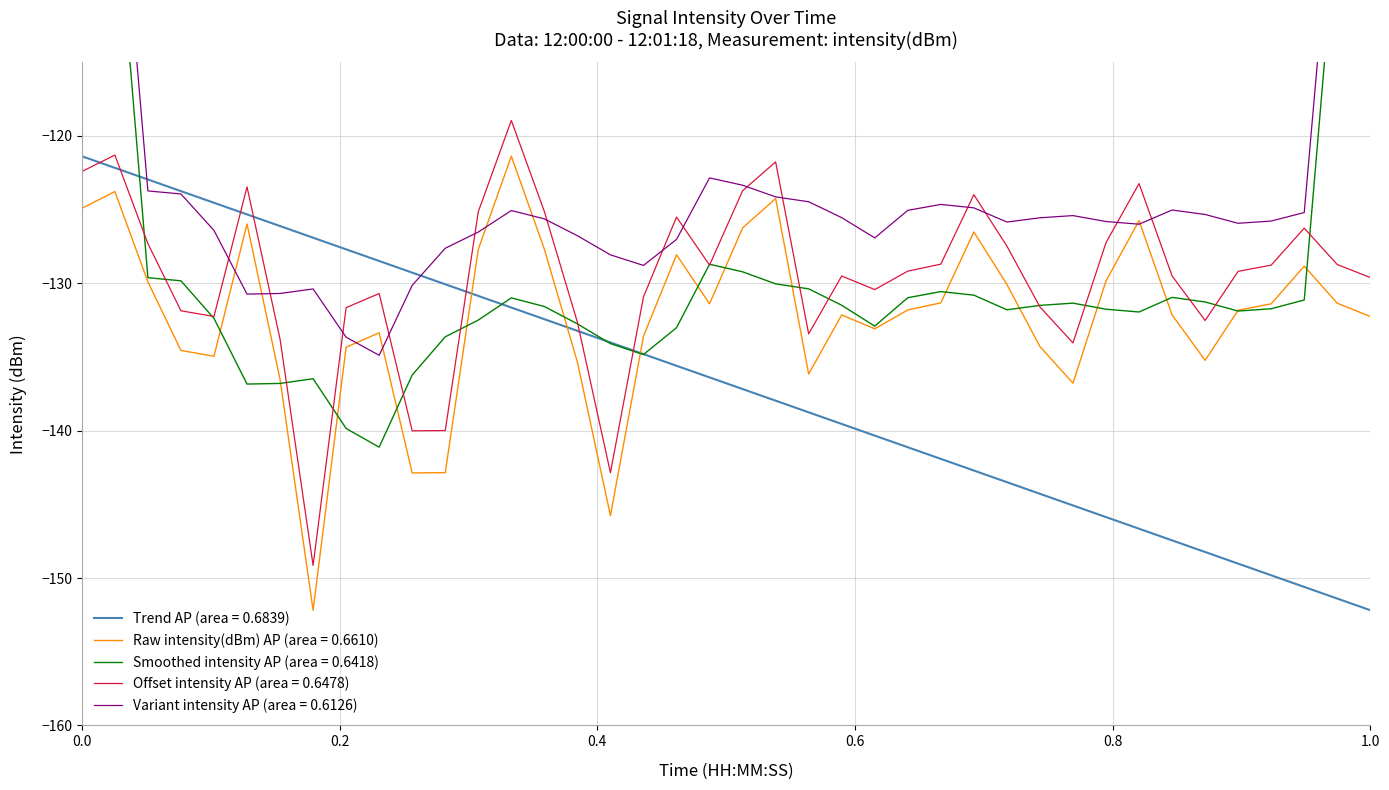

What is the lowest value of the Trend AP (area = 0.6839) series?

-152.2